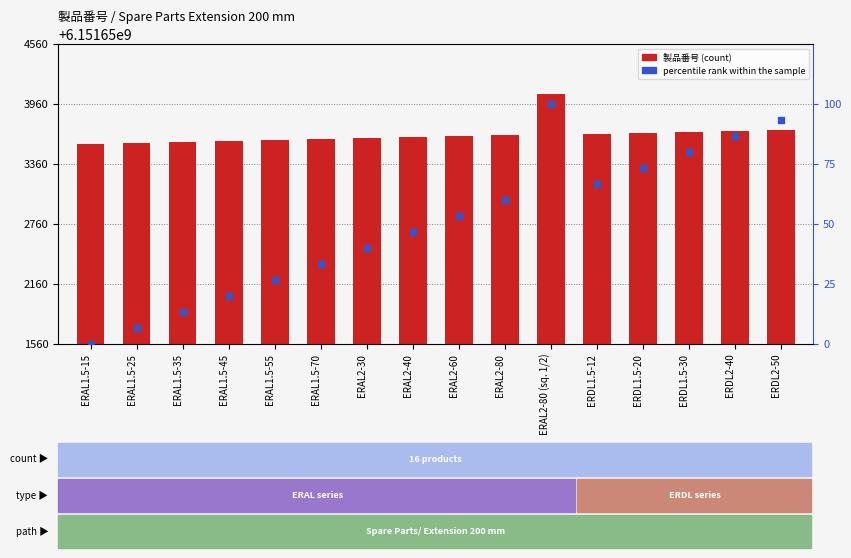

Which series reaches the minimum Y coordinate?

percentile rank within the sample